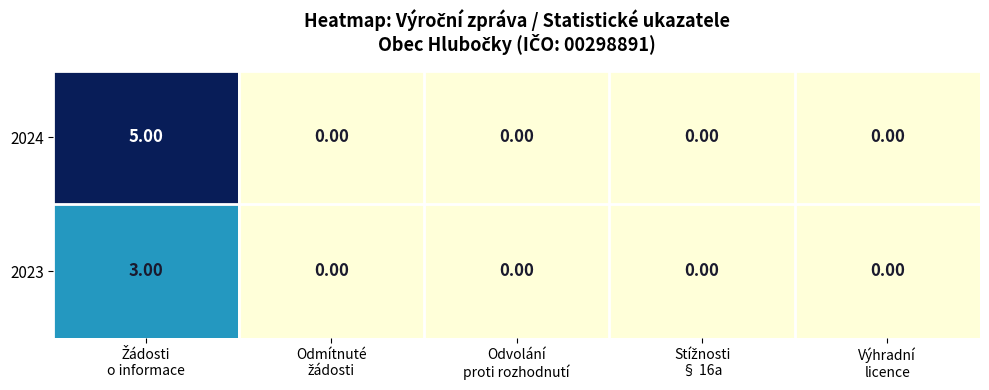

At how many categories does at least one series exceed 3?

1